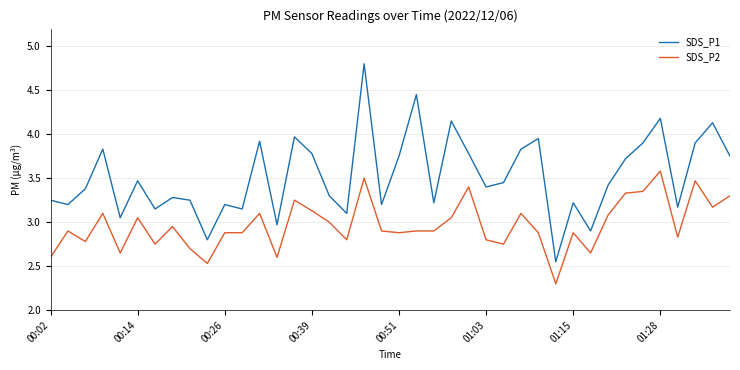

List the series in order of their overall mean, highest first.

SDS_P1, SDS_P2